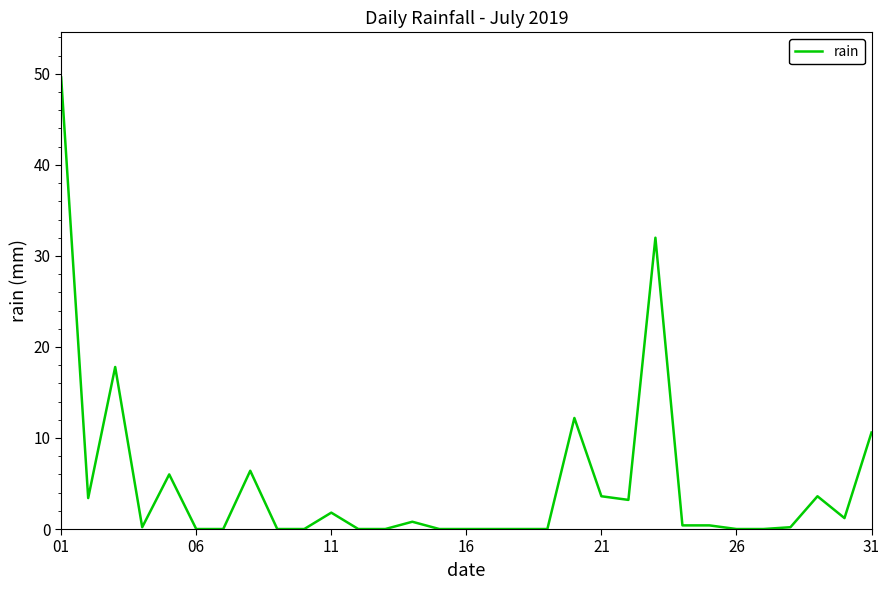

What is the maximum value shown in the chart?

49.6